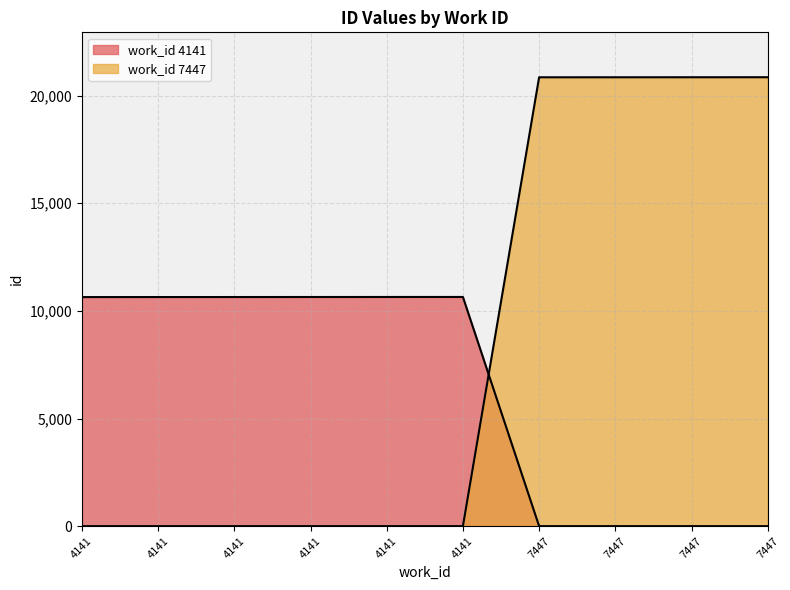

Is it true that the value at 4141 is -8604?

False